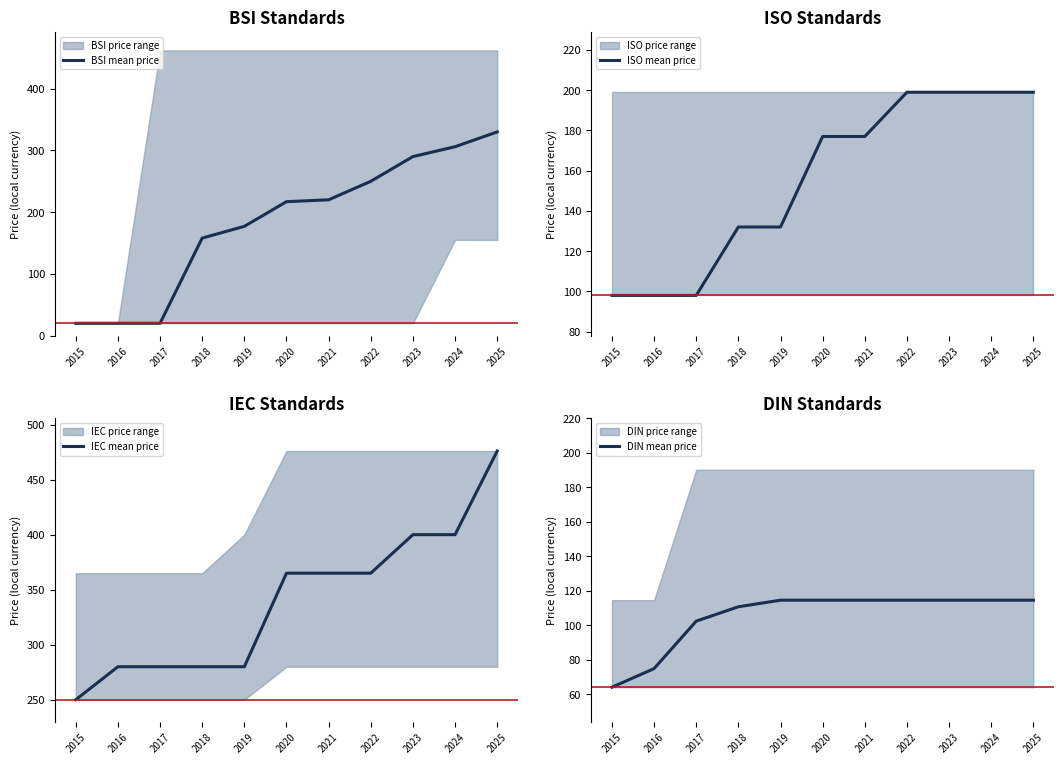

True or false: DIN mean price and IEC mean price intersect in this chart.

False